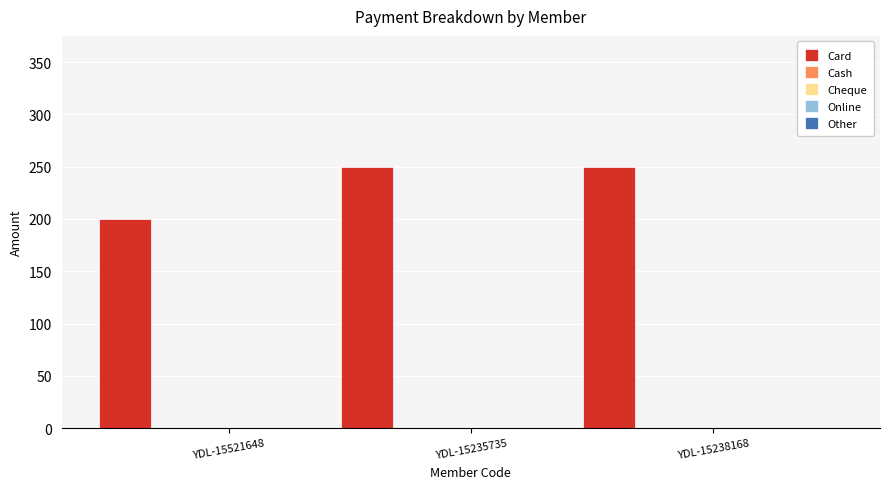

Does the chart contain any negative values?

No